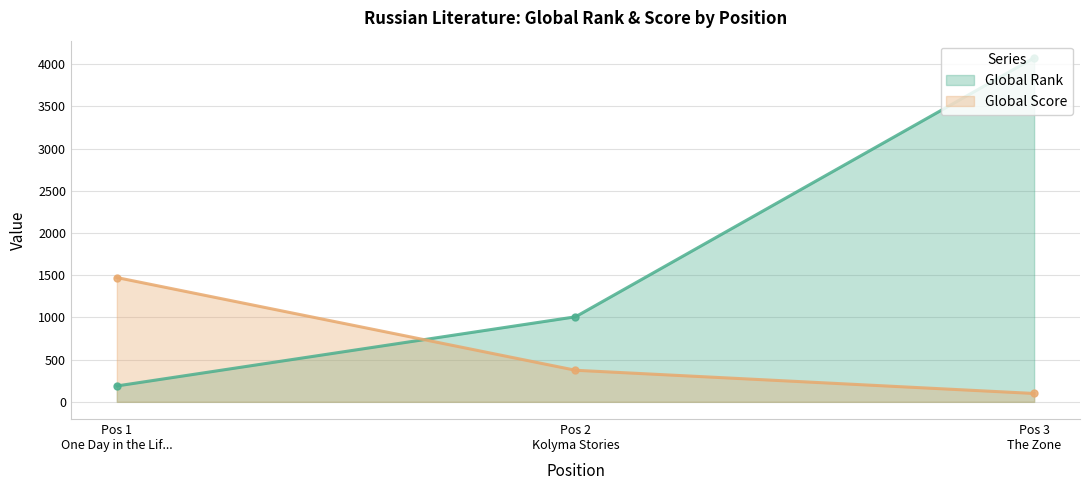

How many lines are shown in the chart?

2